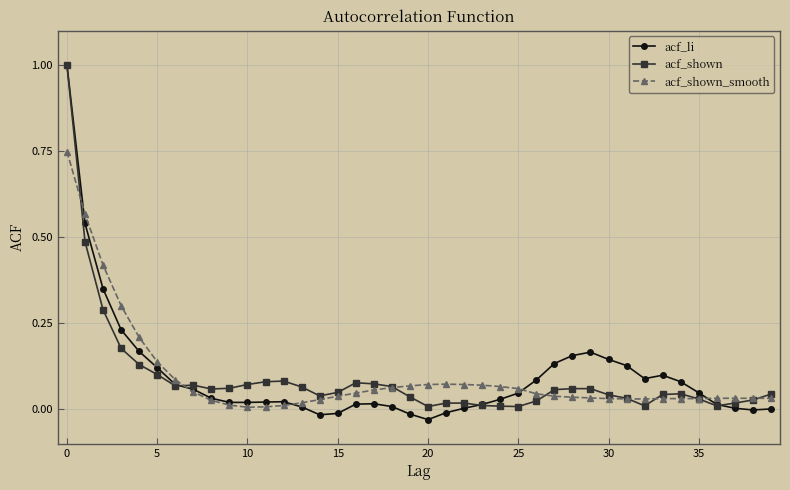

What is the maximum value for acf_shown?

1.0